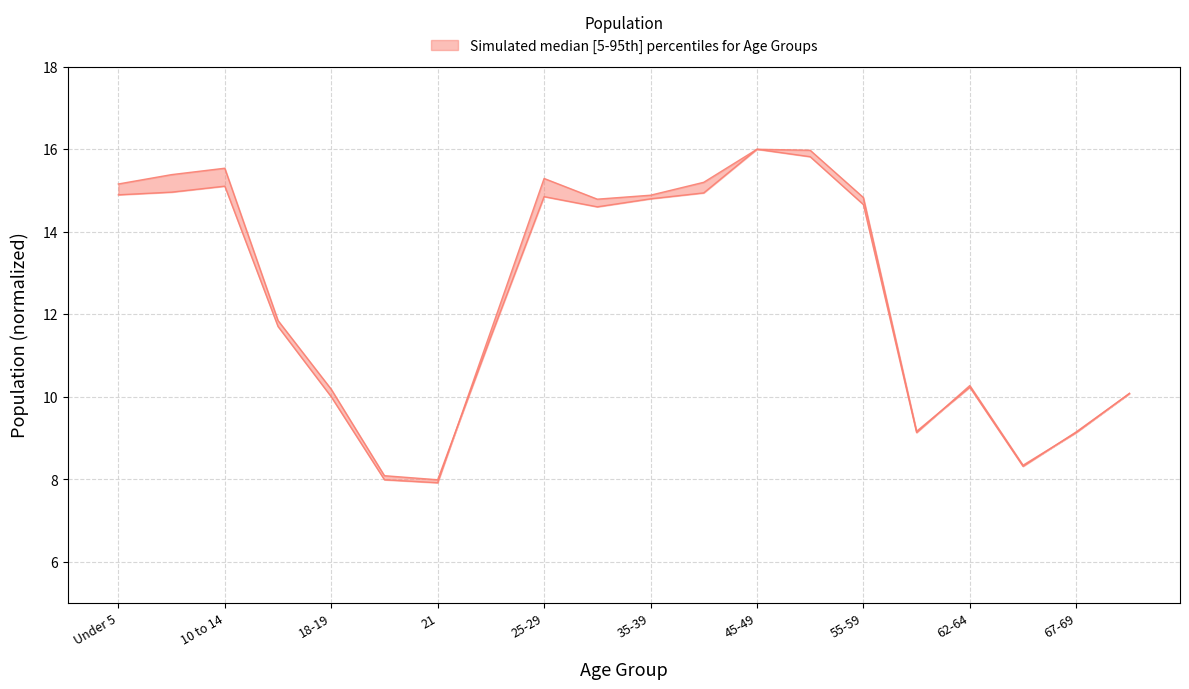

What is the label of the 10th point from the right?

35-39